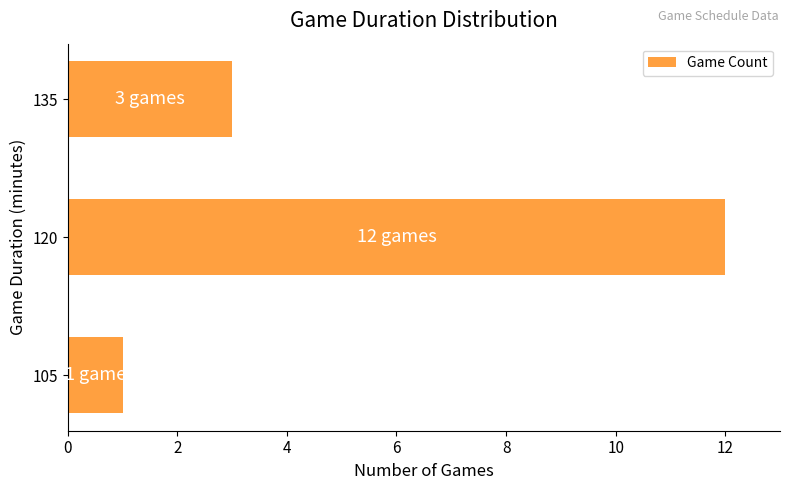

Reading bottom to top, transcribe all the data shown in this chart.

105=1	120=12	135=3